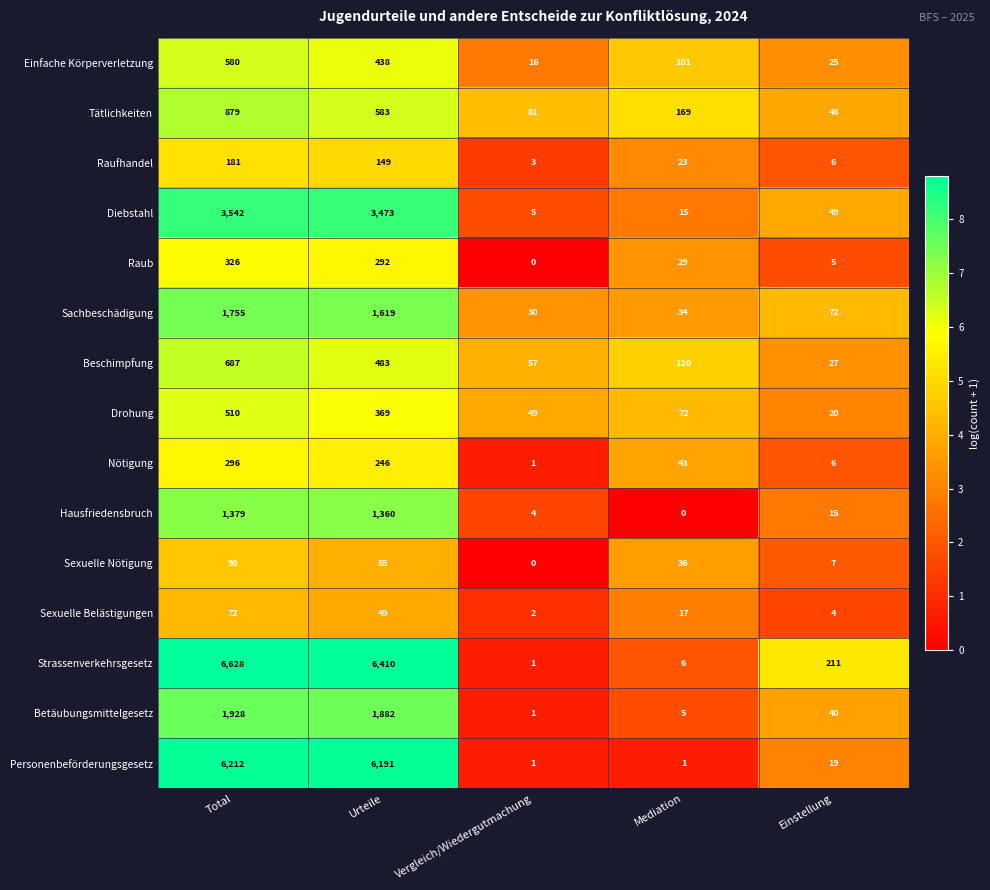

Which series has the largest total across all categories?

Strassenverkehrsgesetz